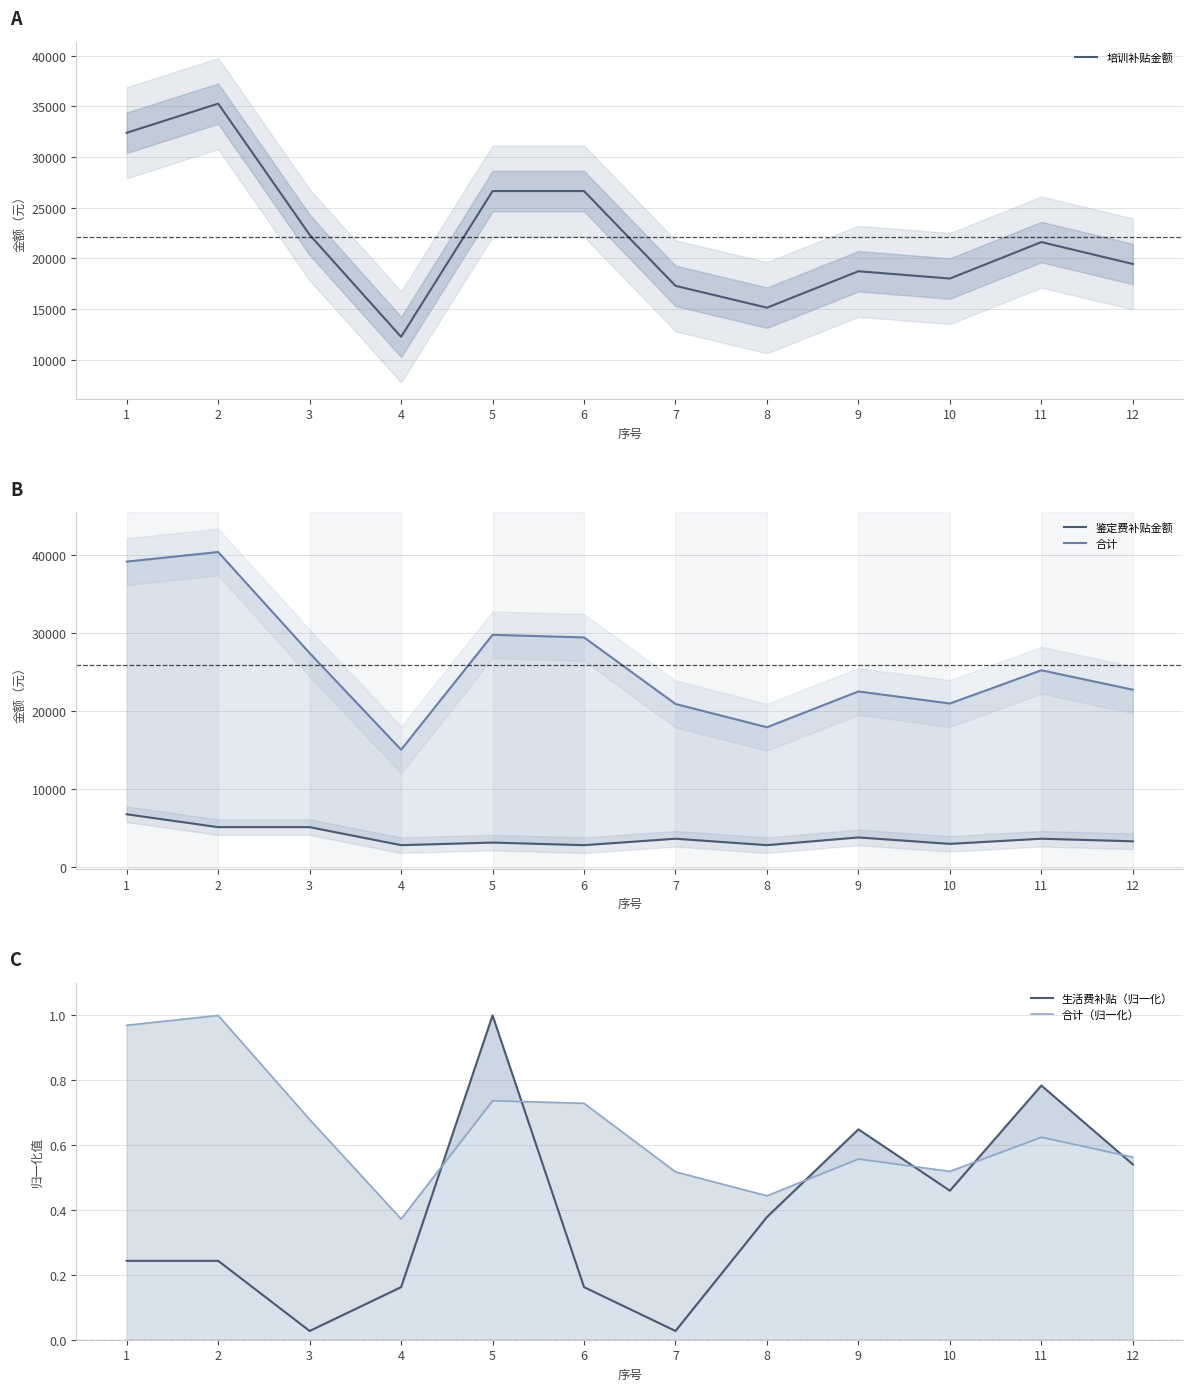

List the labels in order of 合计（归一化） value, smallest first.

4, 8, 7, 10, 9, 12, 11, 3, 6, 5, 1, 2